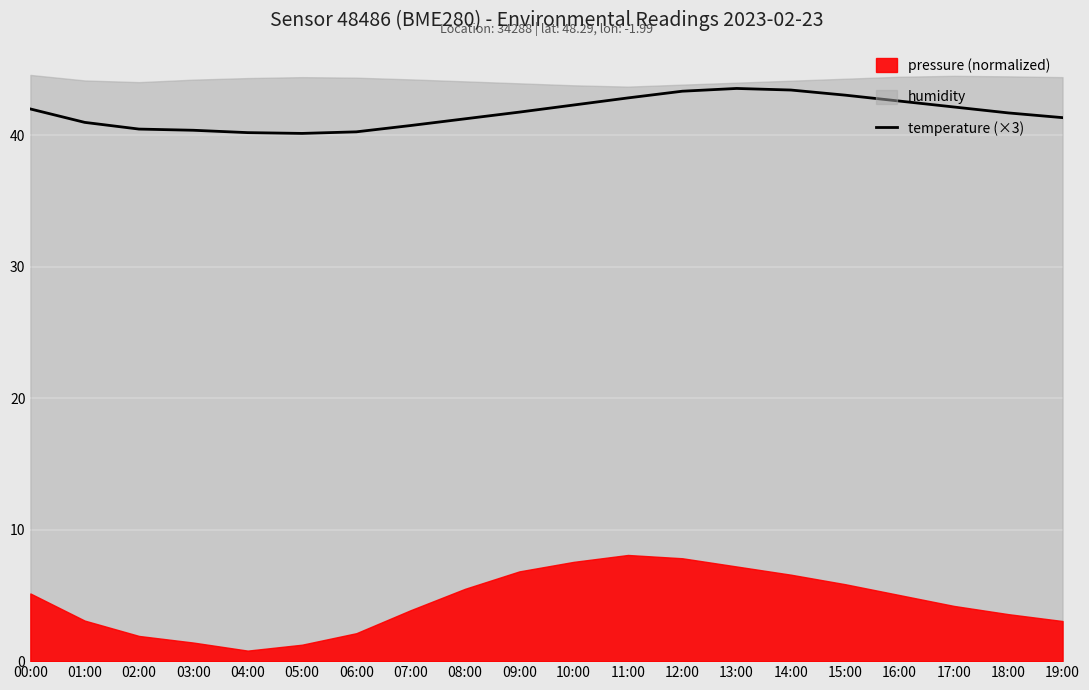

True or false: the data shows 41.2 at 08:00.

True